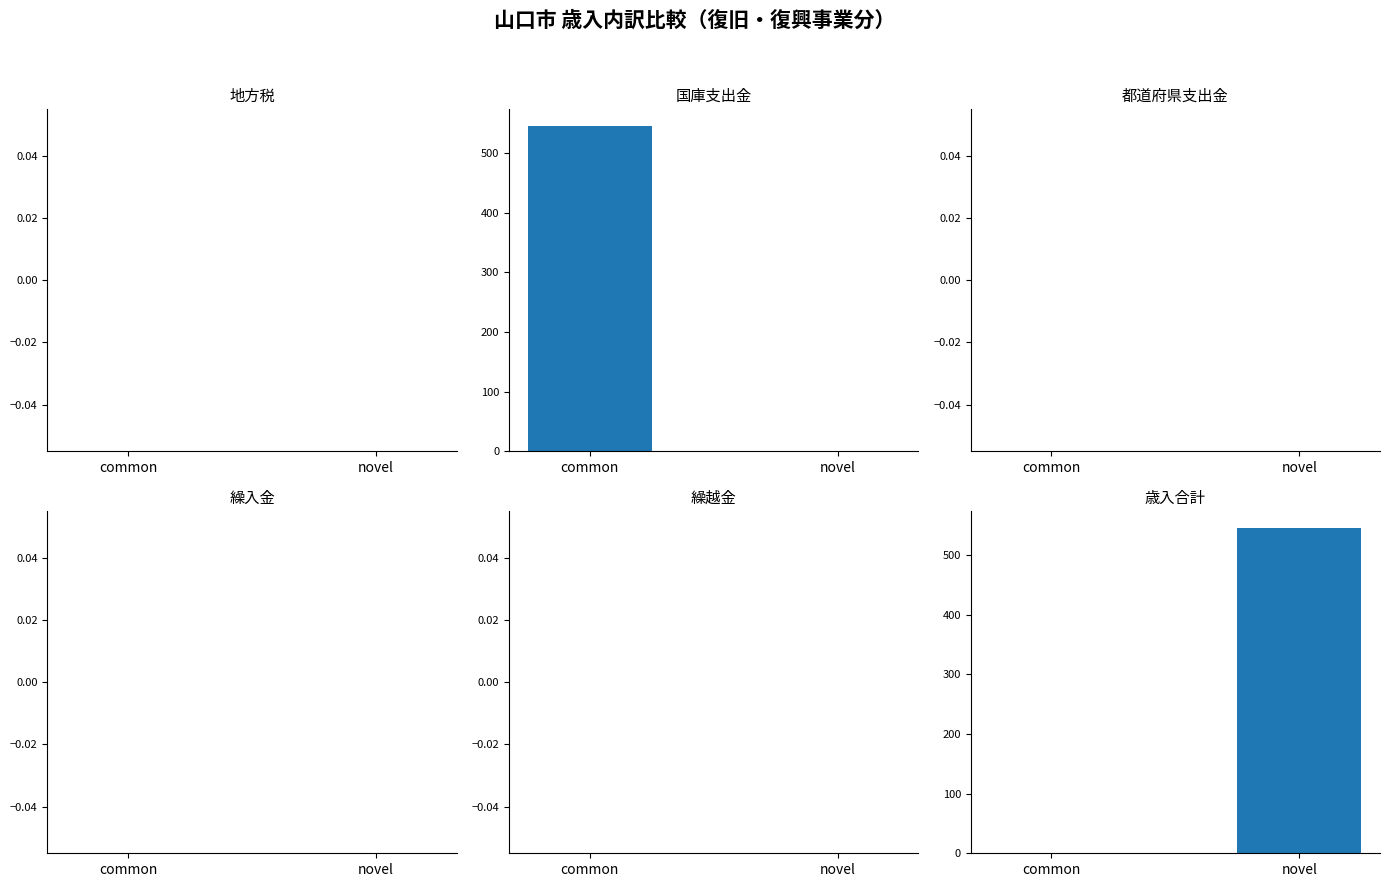

Which series has the largest range (max minus min)?

国庫支出金